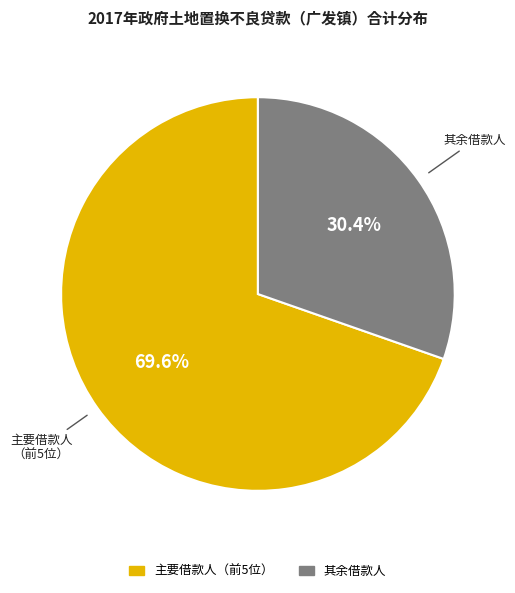

Is there a majority slice in this chart?

Yes